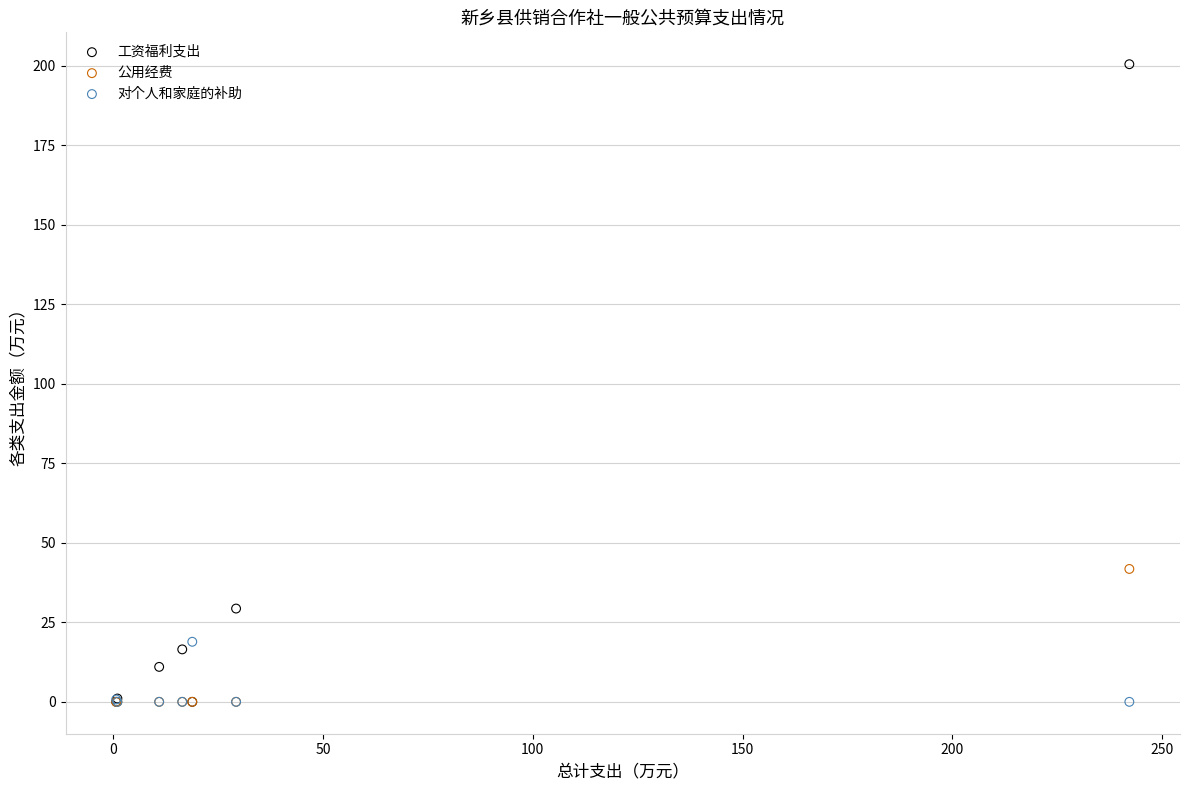

Across all series, what Y value is closest to 100?

41.8